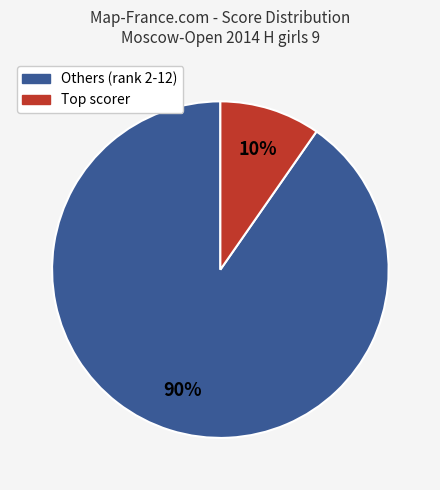

To the nearest percent, what is the average slice percentage?

50%